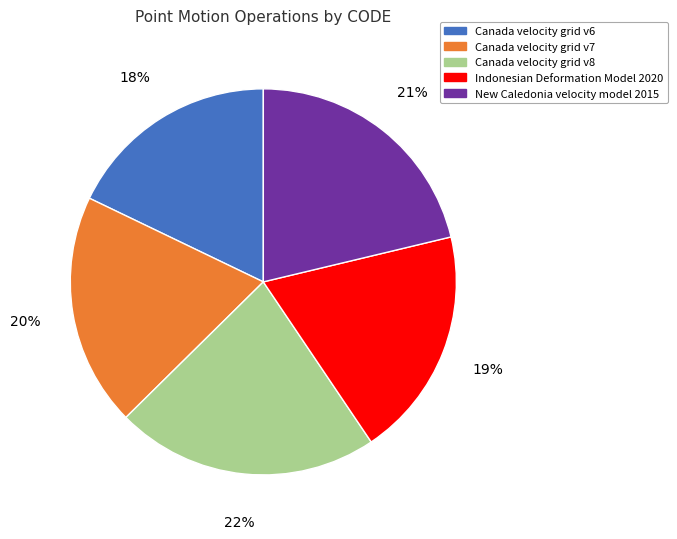

Approximately how many times larger is the value at Canada velocity grid v8 compared to Canada velocity grid v6?

1.2